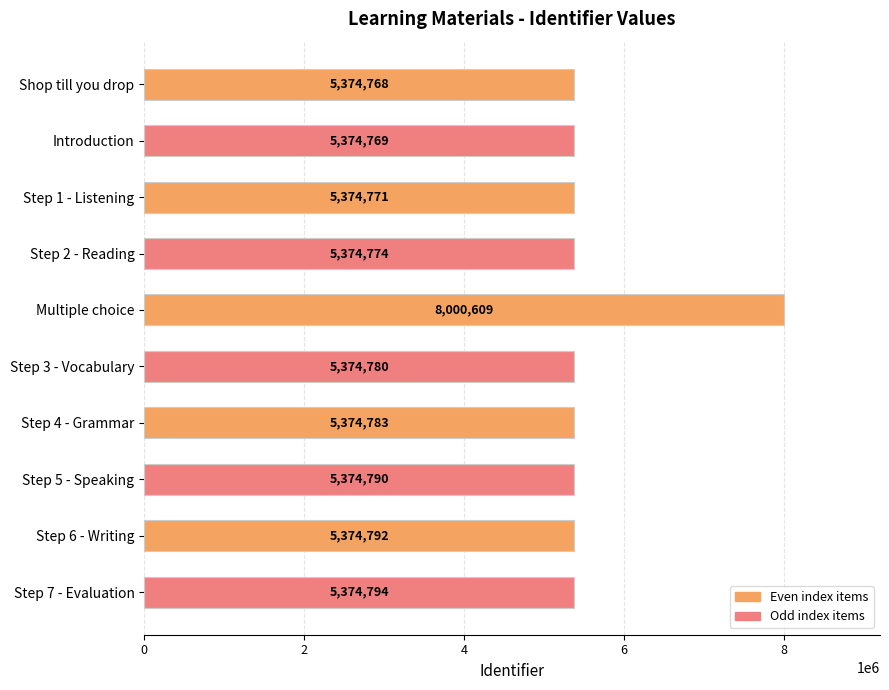

List the labels in order of value, smallest first.

Shop till you drop, Introduction, Step 1 - Listening, Step 2 - Reading, Step 3 - Vocabulary, Step 4 - Grammar, Step 5 - Speaking, Step 6 - Writing, Step 7 - Evaluation, Multiple choice